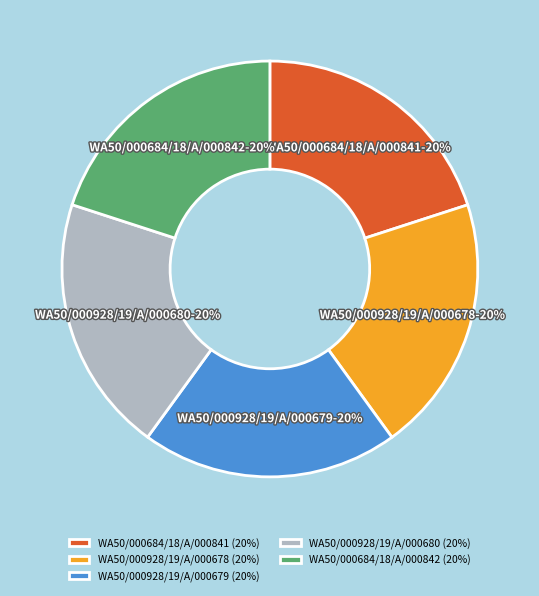

Is there a majority slice in this chart?

No